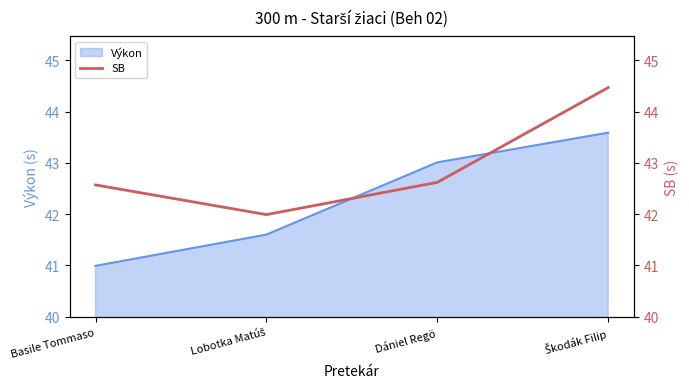

True or false: the data has more than 0 interior local peaks.

False